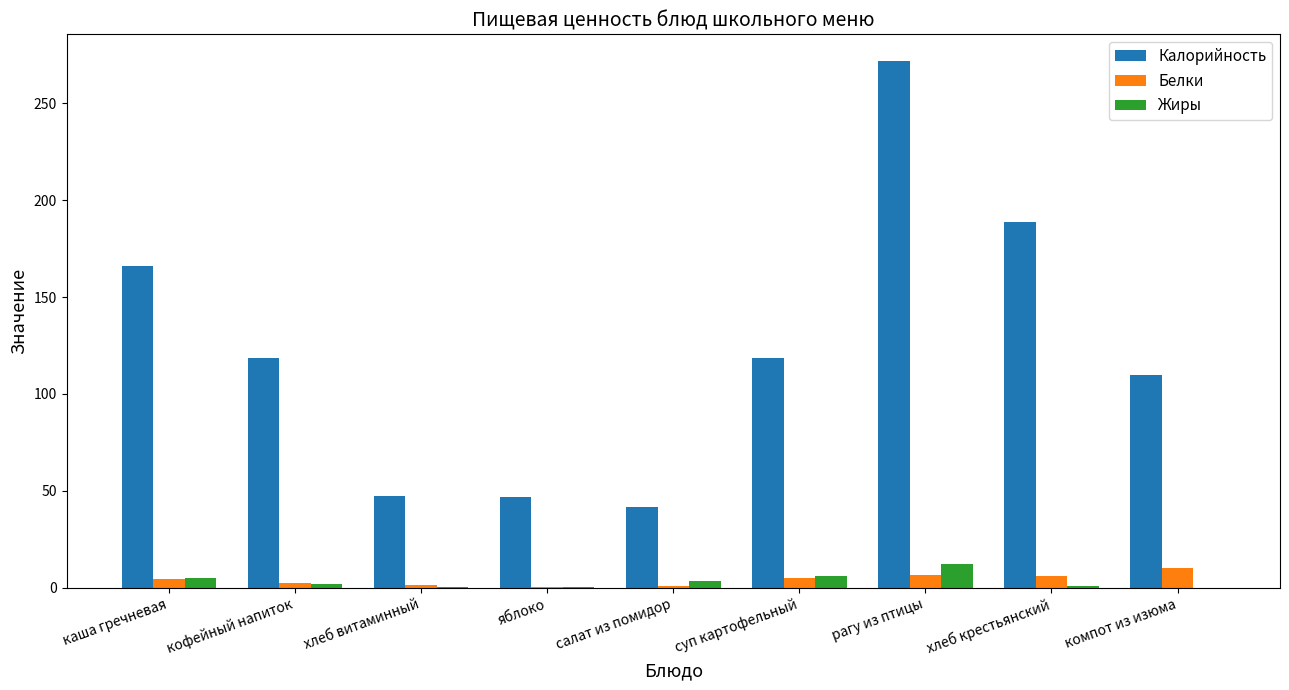

The value of Калорийность at хлеб крестьянский is 331.3. True or false?

False